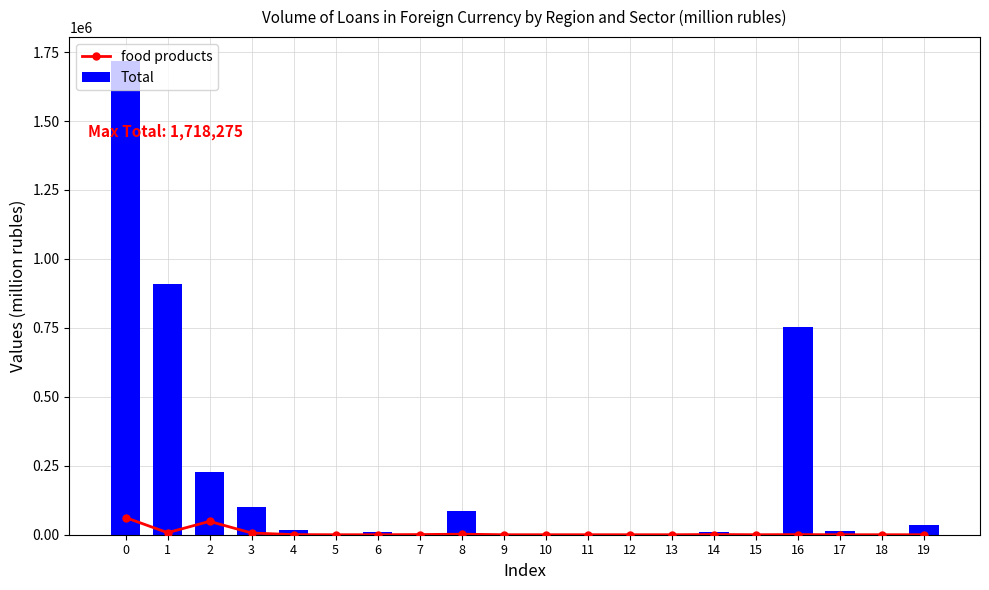

Reading left to right, what are all the values shown in this chart?

food products: 0=62357	1=7409	2=48455	3=6204	4=416	5=0	6=0	7=567	8=1939	9=0	10=0	11=0	12=0	13=0	14=718	15=0	16=455	17=0	18=0	19=0
Total: 0=1718275	1=910145	2=228888	3=100984	4=16991	5=1254	6=9235	7=991	8=86561	9=2429	10=162	11=1048	12=2321	13=1835	14=11019	15=1268	16=753746	17=15233	18=3982	19=35119